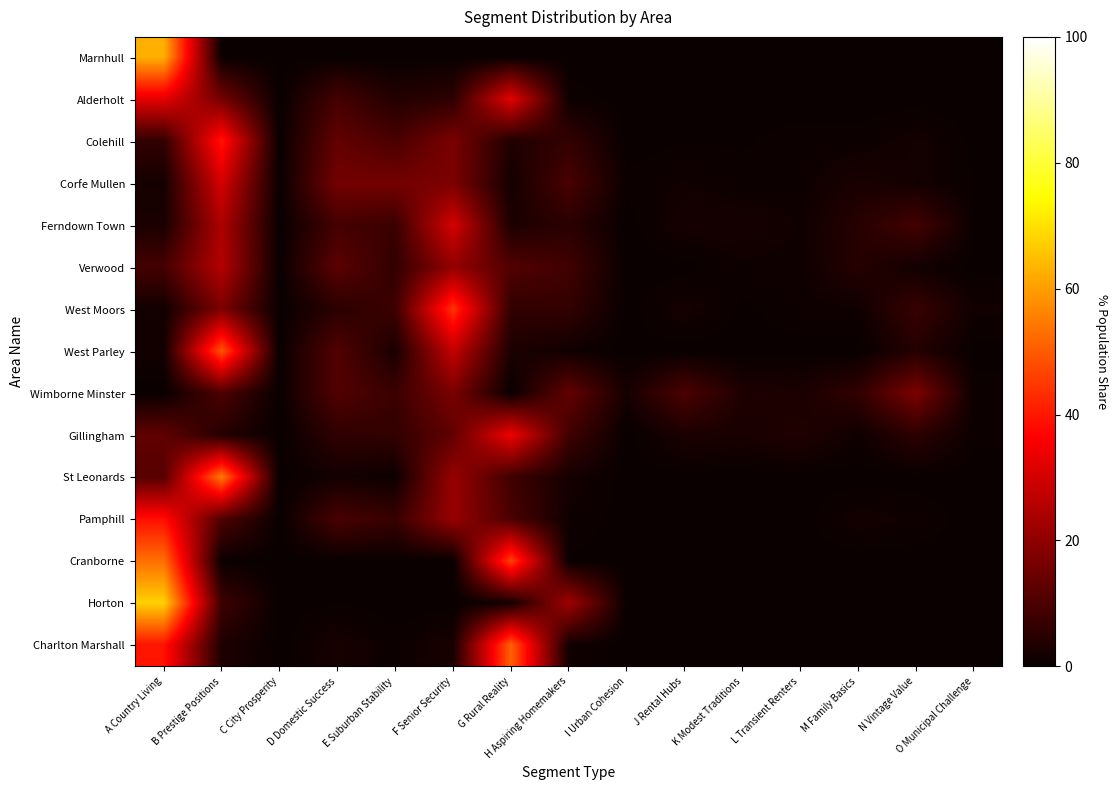

What is the total value across all series at I Urban Cohesion?

2.5